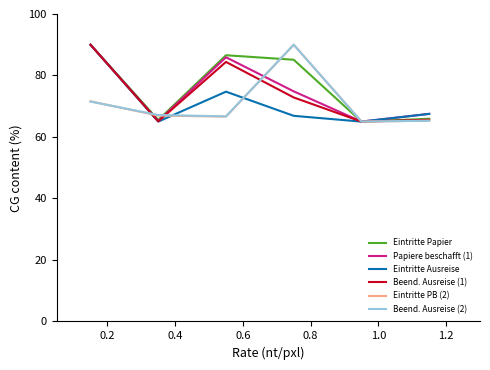

What is the smallest value displayed?

65.0